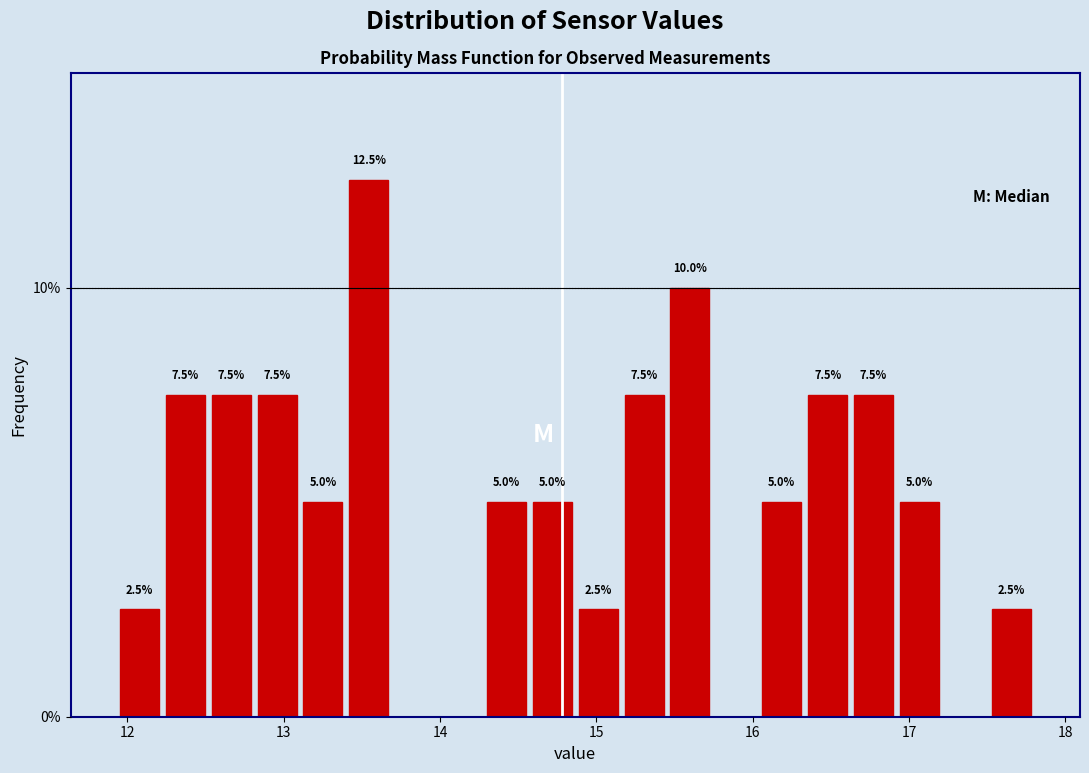

Read against the x-axis, roughly where is the centre of the tallest bar?

13.5